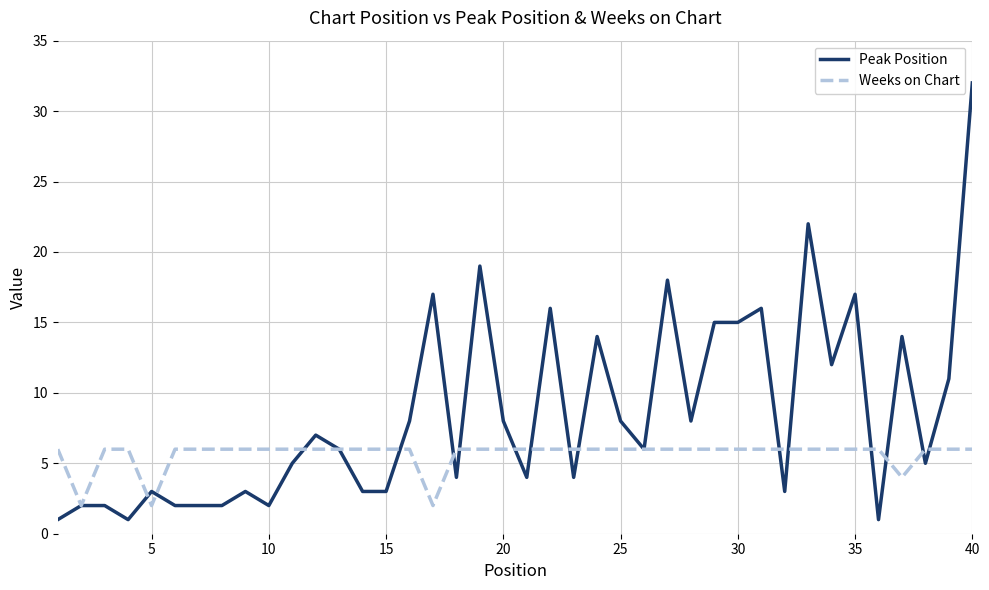

Rank the series by their average value, from highest to lowest.

Peak Position, Weeks on Chart